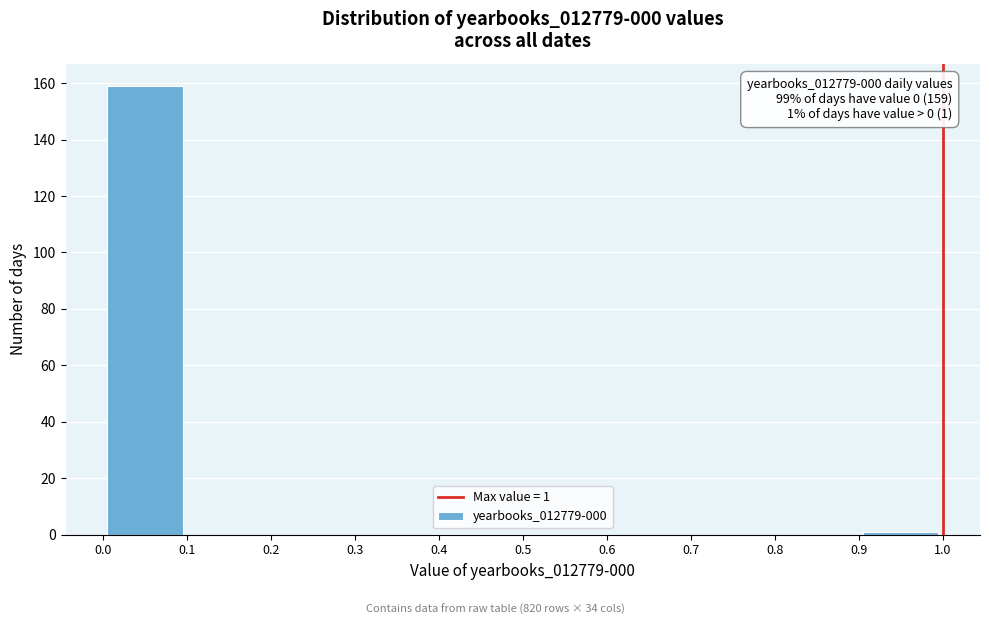

Over which range of the x-axis is the bar tallest?

0.0 to 0.1